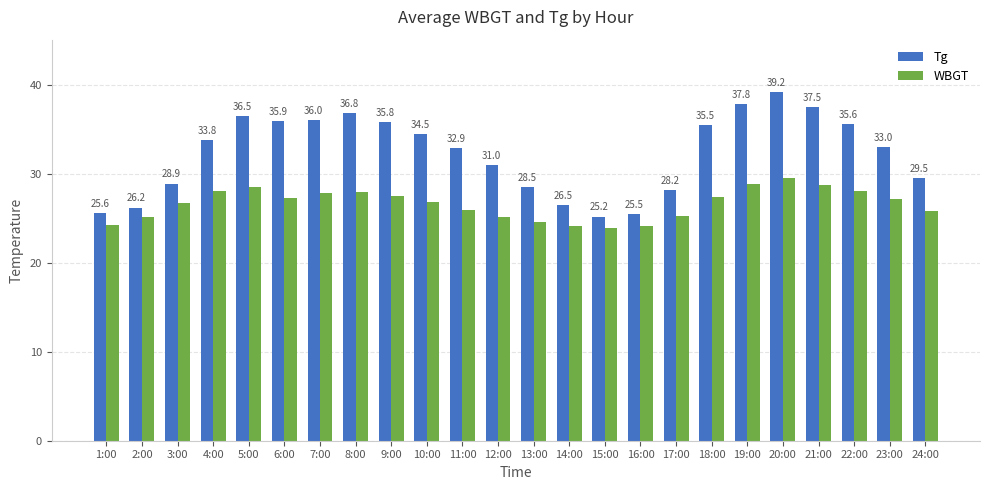

Which series has the largest total across all categories?

Tg